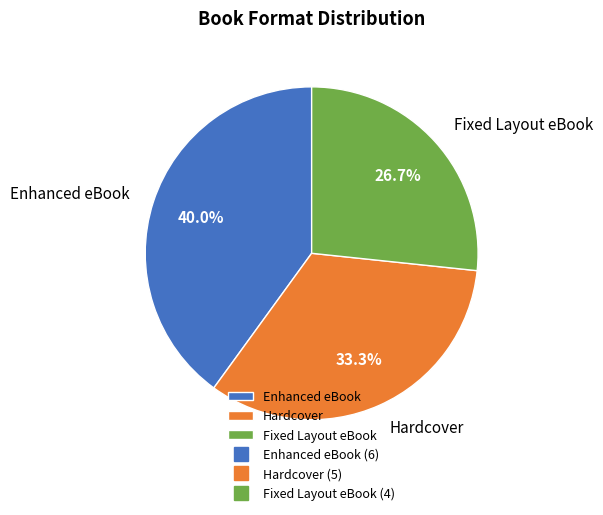

Is it true that Hardcover is 33% of the pie?

True